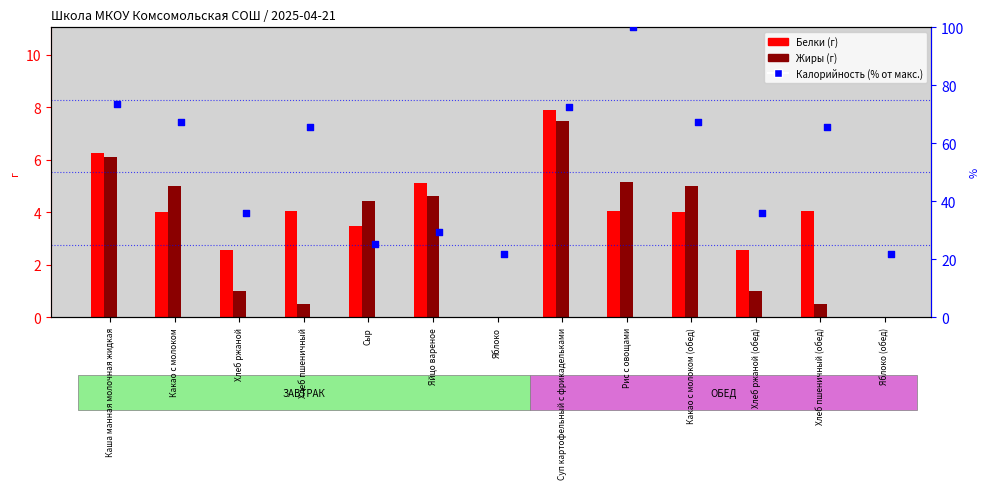

At which category is the sum across all series the highest?

Рис с овощами